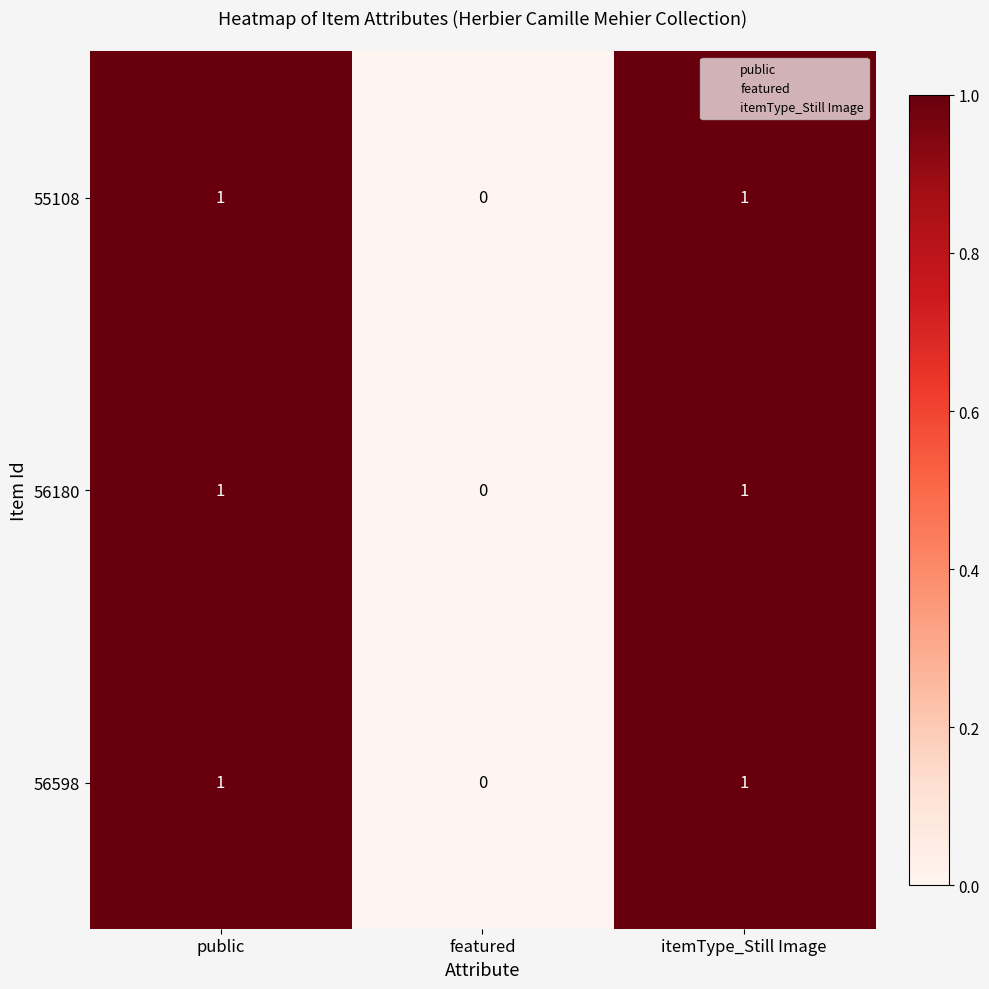

Is the value of 56598 at featured greater than the value of 55108 at itemType_Still Image?

No